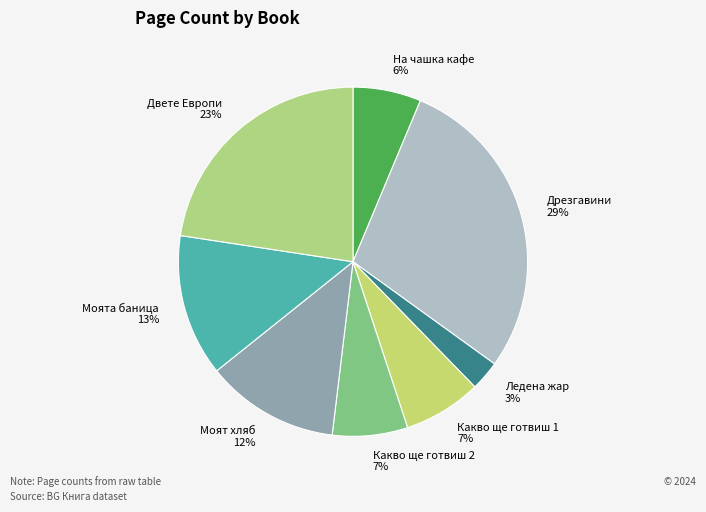

To the nearest percent, what portion does Моята баница represent?

13%